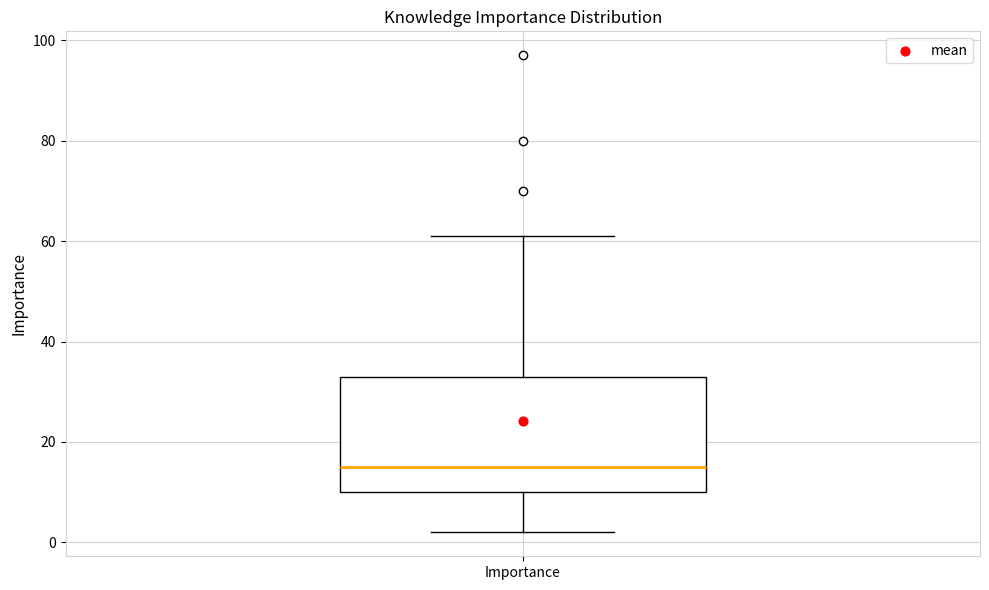

Read this box plot against the y-axis: the position of the median line, the range covered by the box, and the ends of both whiskers. The values are not printed on the chart, so give them approximately, as read against the axis.

median 16, box 10 to 34, whiskers 2 to 62